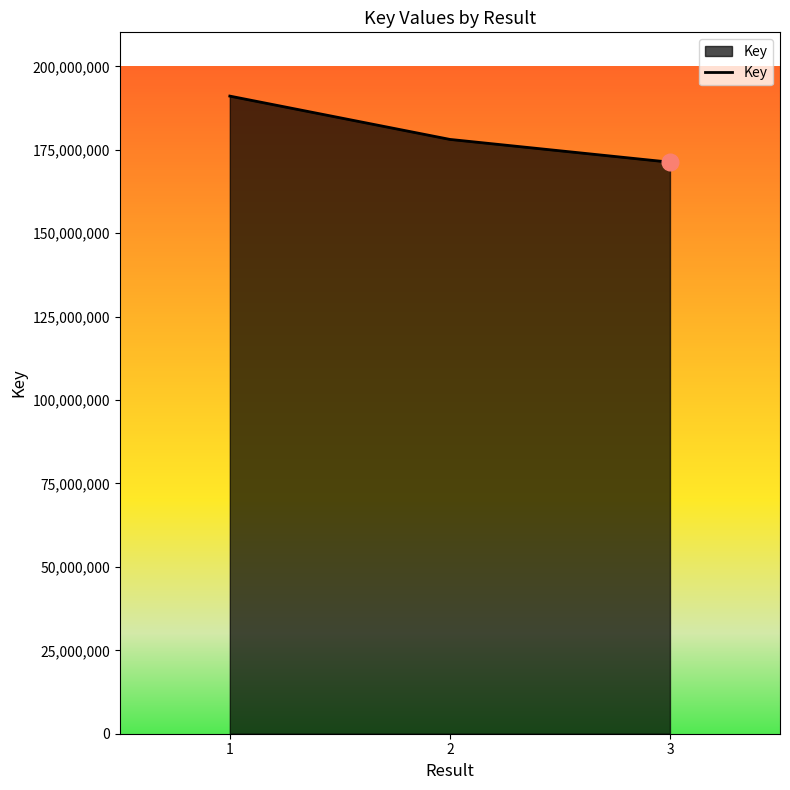

What value does the data have at 3, to the nearest 10?

171306260